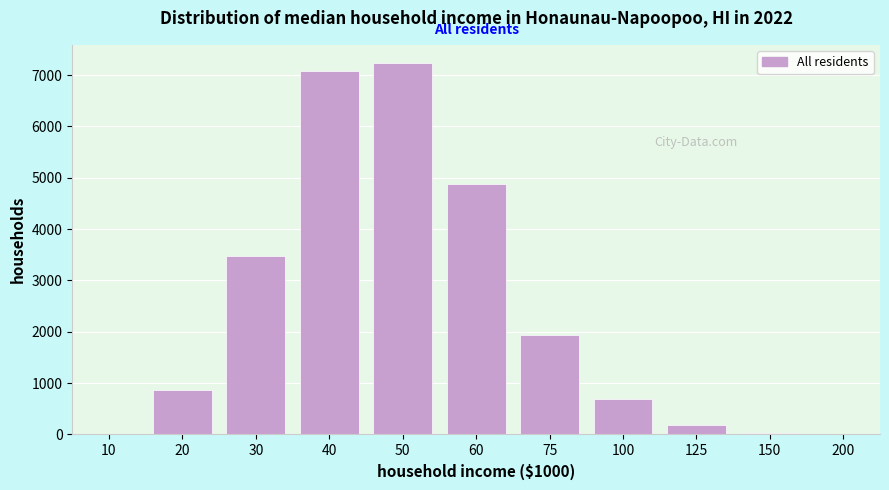

What is the sum of all values?

26411